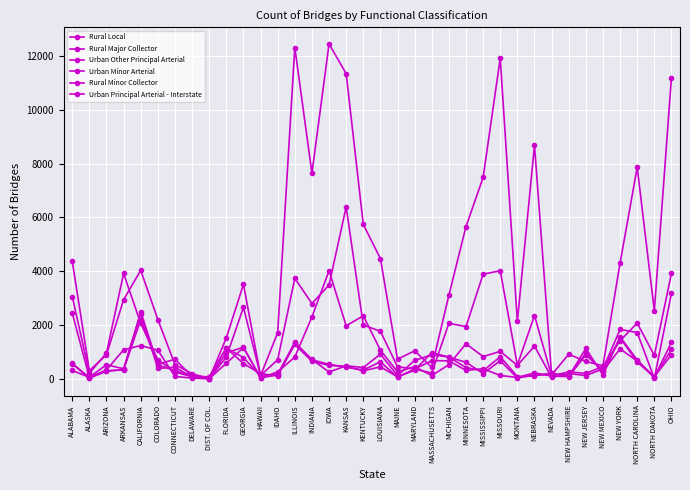

After their last crossing, which series has the higher values: Urban Principal Arterial - Interstate or Urban Other Principal Arterial?

Urban Principal Arterial - Interstate